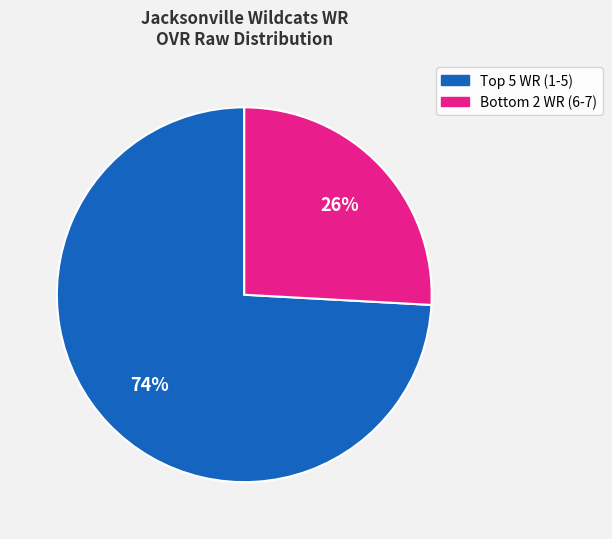

Does any single category account for the majority?

Yes